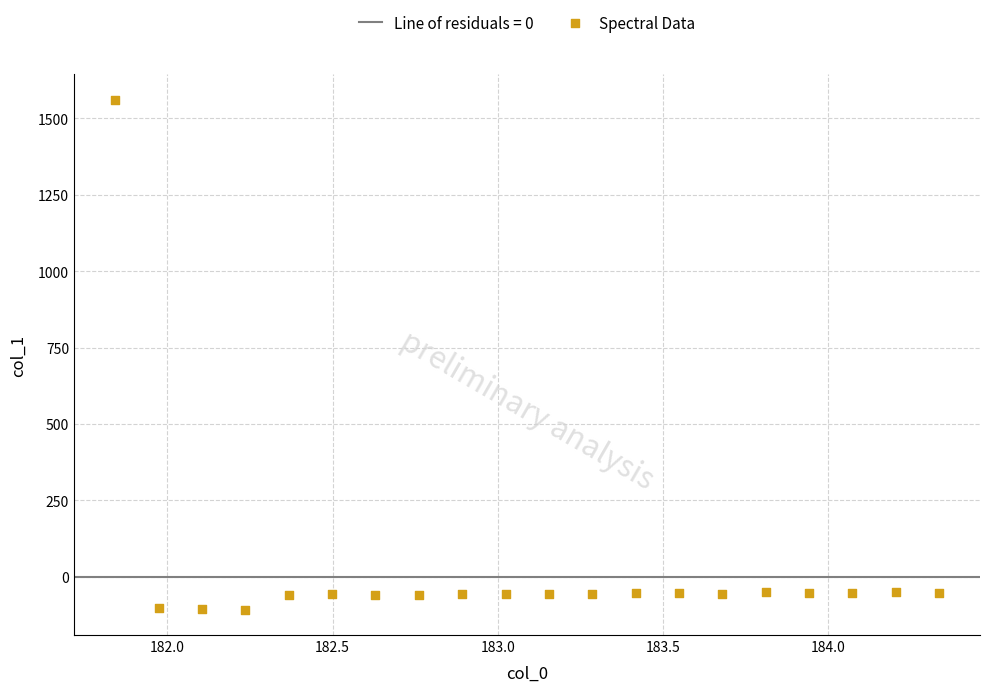

What is the range of X values (max minus min)?

2.5